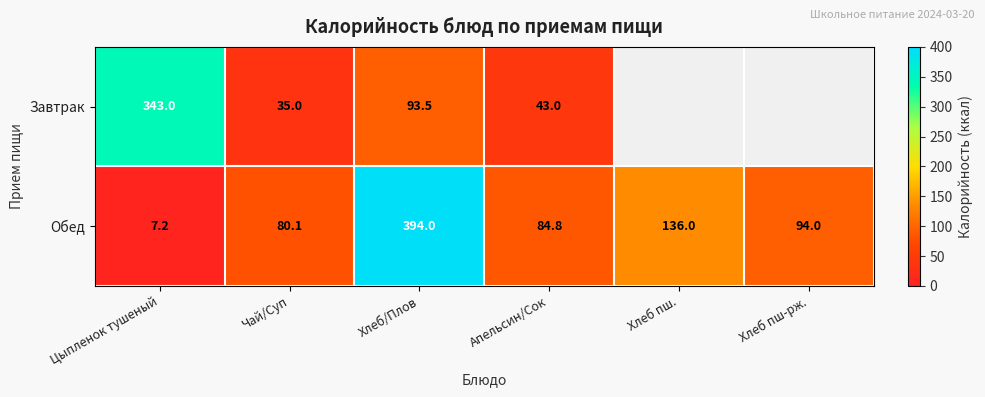

Is it true that Обед equals 136.0 at Хлеб пш.?

True